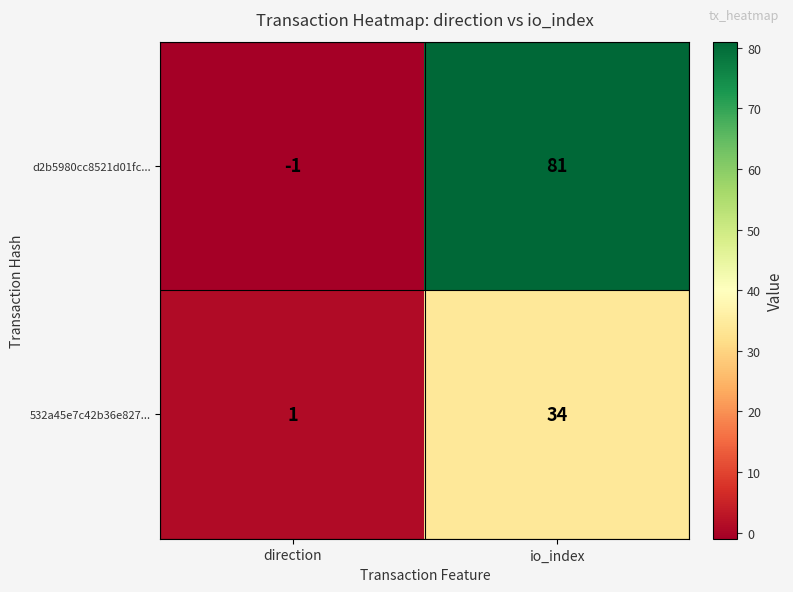

Is it true that d2b5980cc8521d01fc... equals 0 at direction?

False